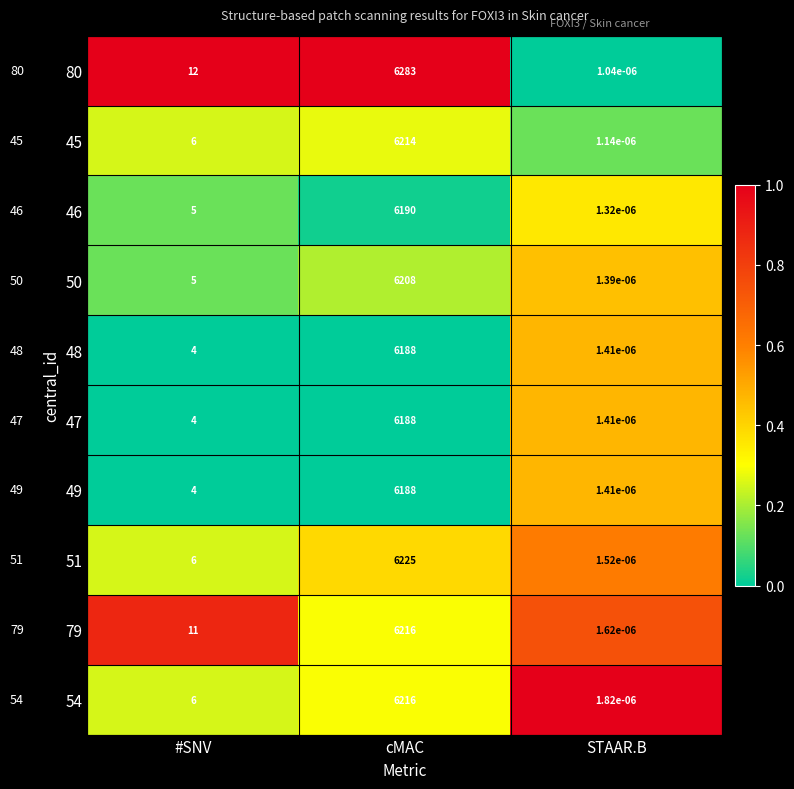

Which series has the largest total across all categories?

80